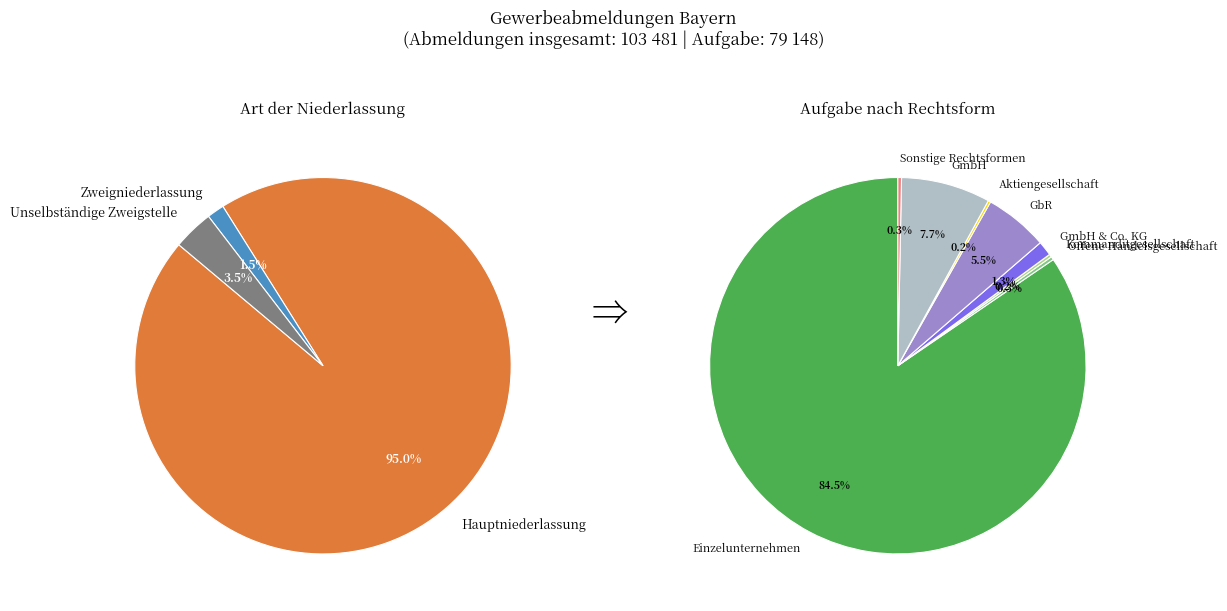

Is the sum of Unselbständige Zweigstelle and Zweigniederlassung greater than half?

No